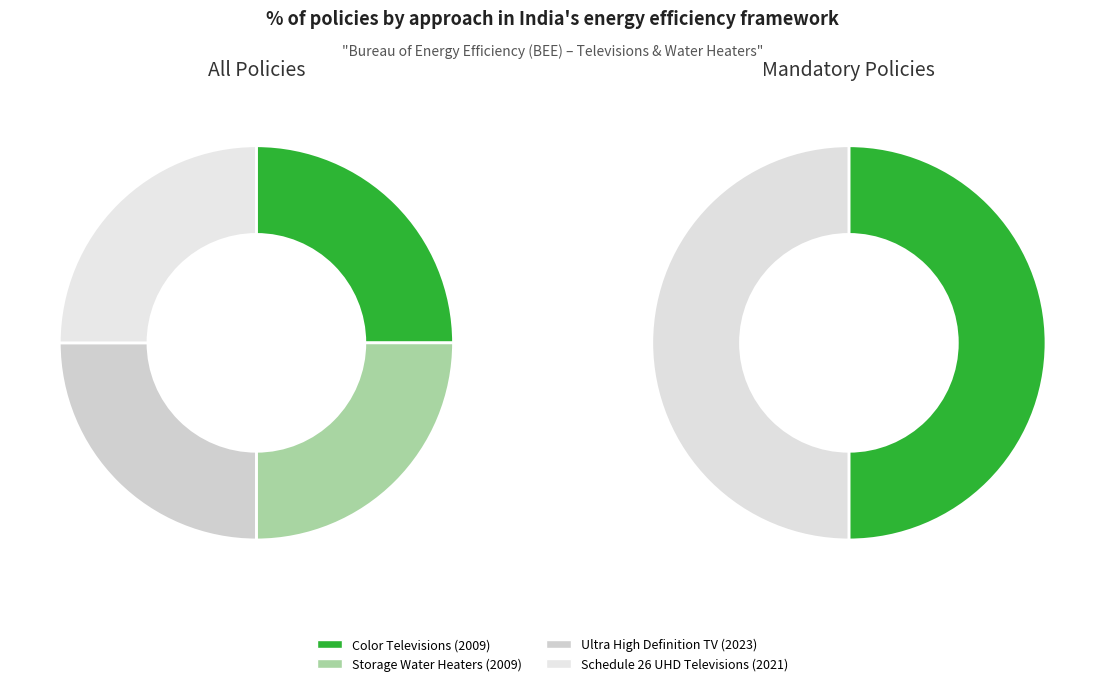

Which category has the biggest portion of the pie?

Ultra High
Definition TV (2023)